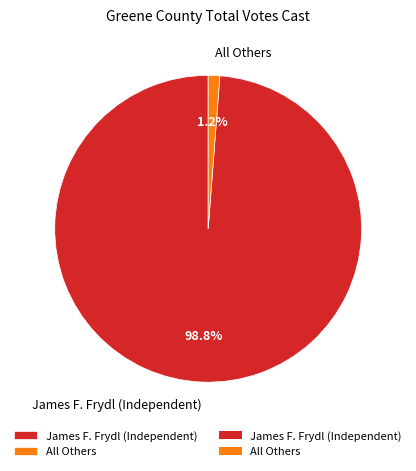

The All Others slice represents 15% of the pie. True or false?

False